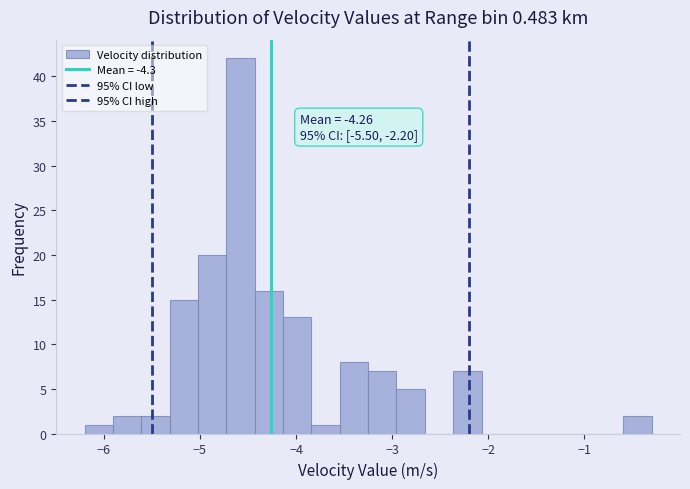

Around what value on the x-axis is the tallest bar? Give the approximate position of its centre, as read against the axis.

-4.6